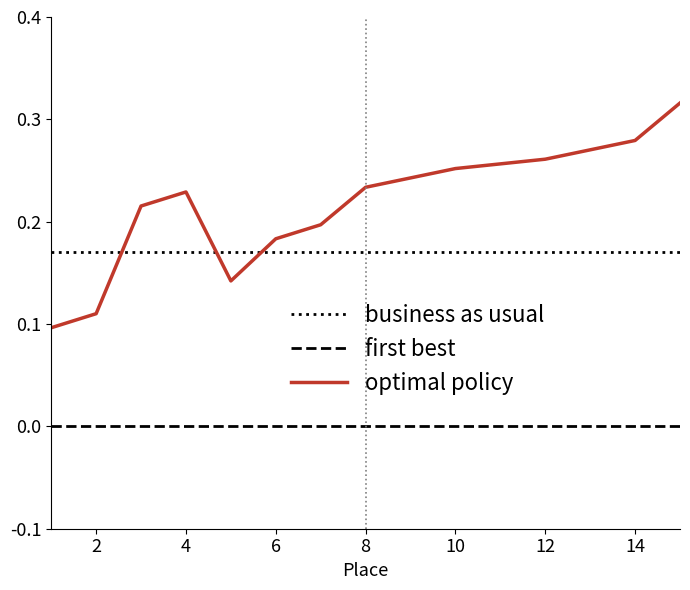

Rank the series by their average value, from highest to lowest.

optimal policy, business as usual, first best